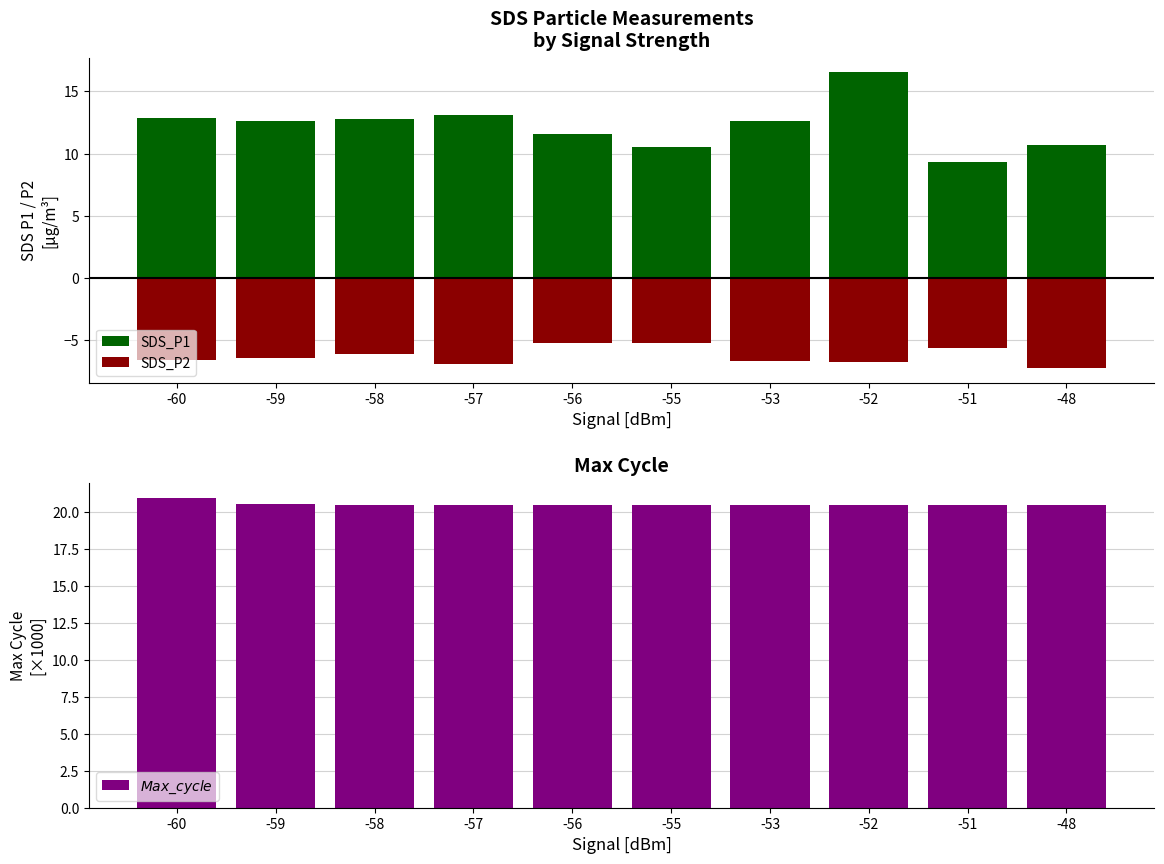

At which category does the chart reach its peak across all series?

-60